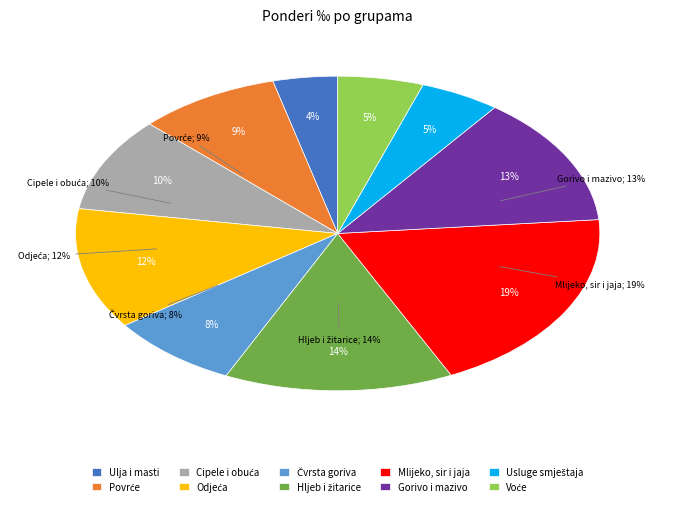

Does any single category account for the majority?

No